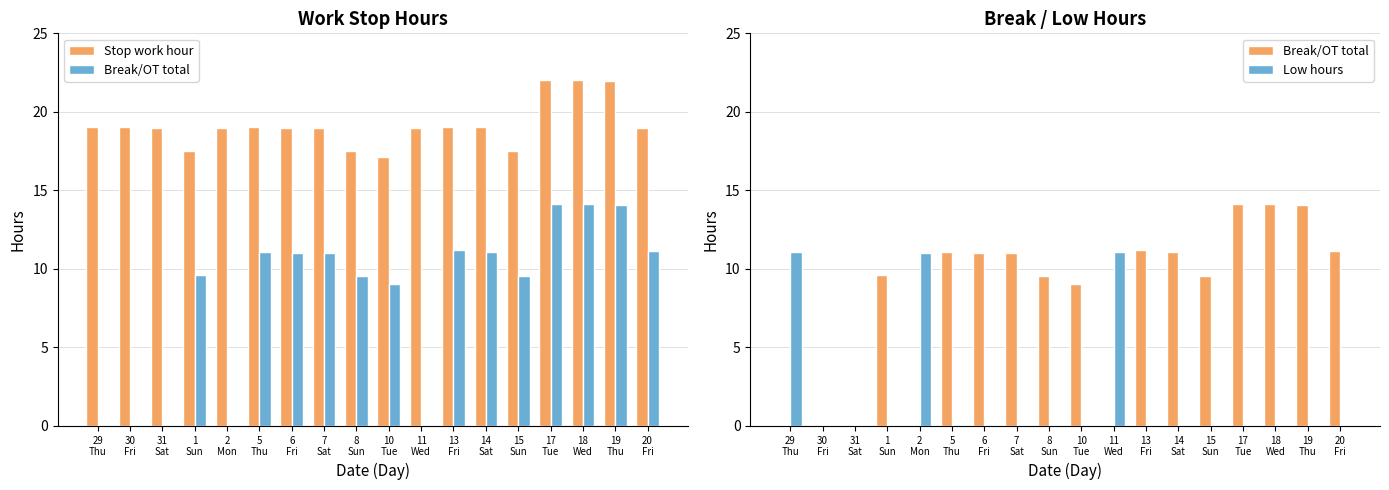

How many values in the Break/OT total series exceed 11?

8